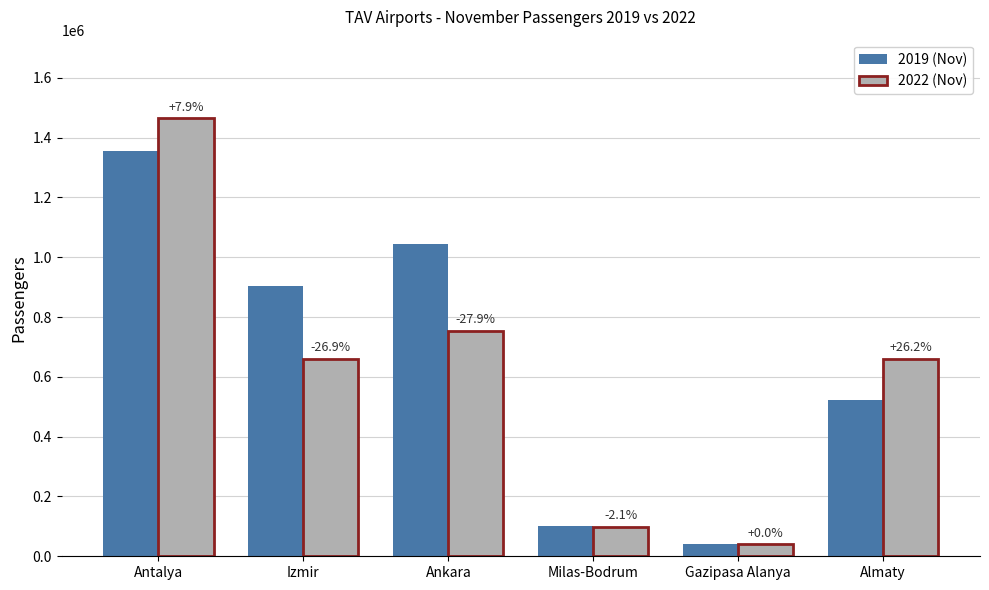

What are all the series names shown in the legend?

2019 (Nov), 2022 (Nov)